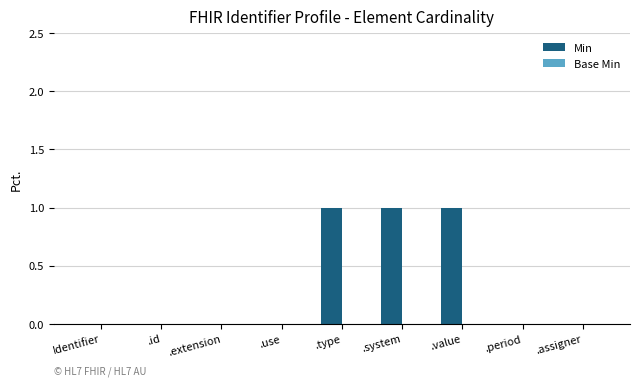

True or false: the data shows 1 at .type.

True